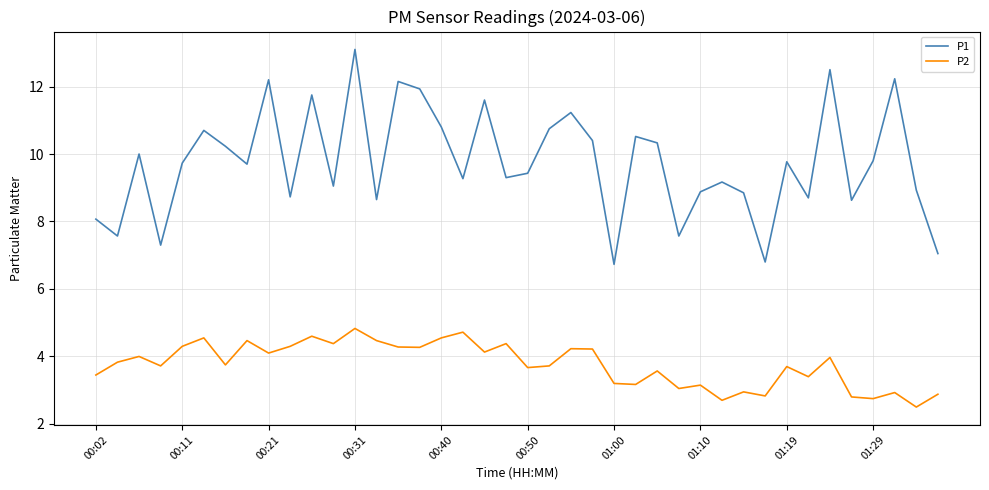

List the series in order of their overall mean, lowest first.

P2, P1